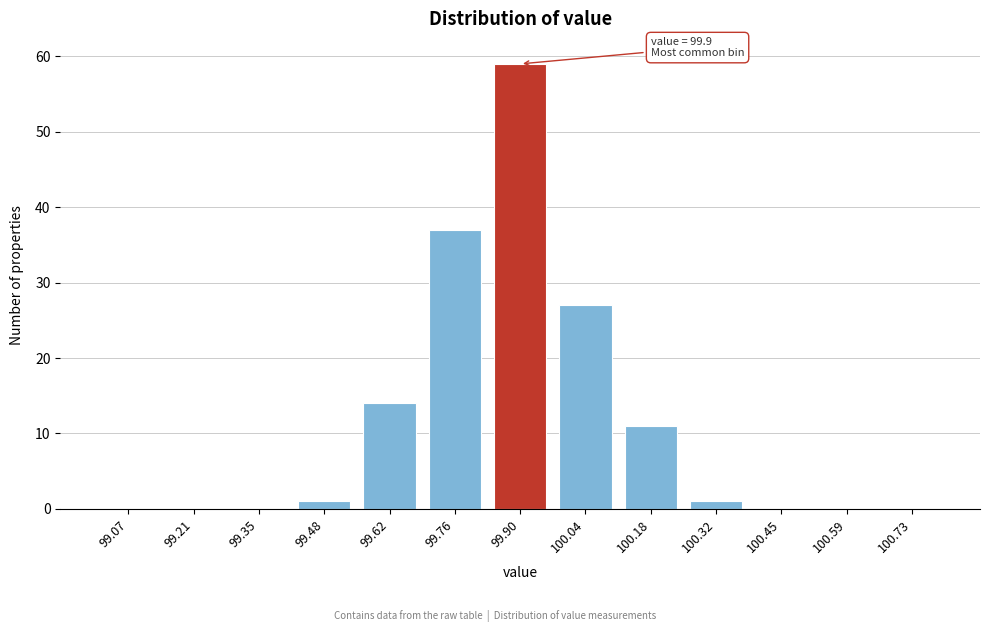

Reading left to right, list all the values displayed in this chart.

99.07=0	99.21=0	99.35=0	99.48=1	99.62=14	99.76=37	99.90=59	100.04=27	100.18=11	100.32=1	100.45=0	100.59=0	100.73=0